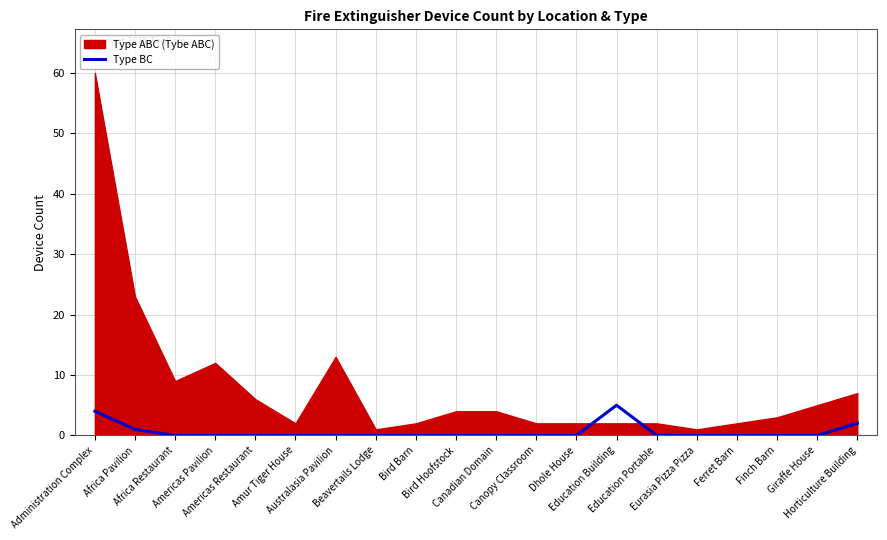

Does the chart display data point markers on the line(s)?

No